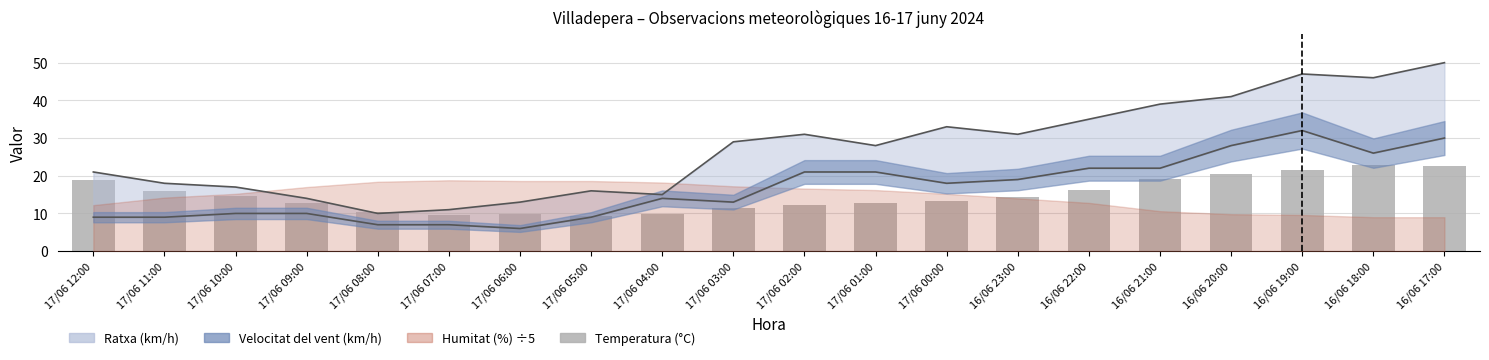

How many bars are there in total?

20